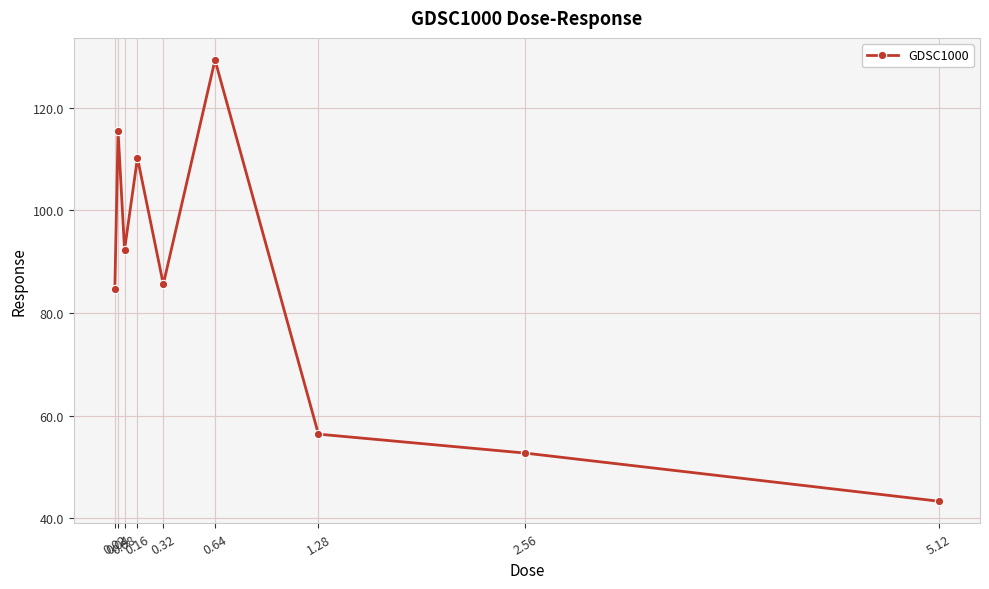

Reading left to right, transcribe all the data shown in this chart.

0.02=84.7	0.04=115.5	0.08=92.3	0.16=110.3	0.32=85.6	0.64=129.4	1.28=56.4	2.56=52.7	5.12=43.3